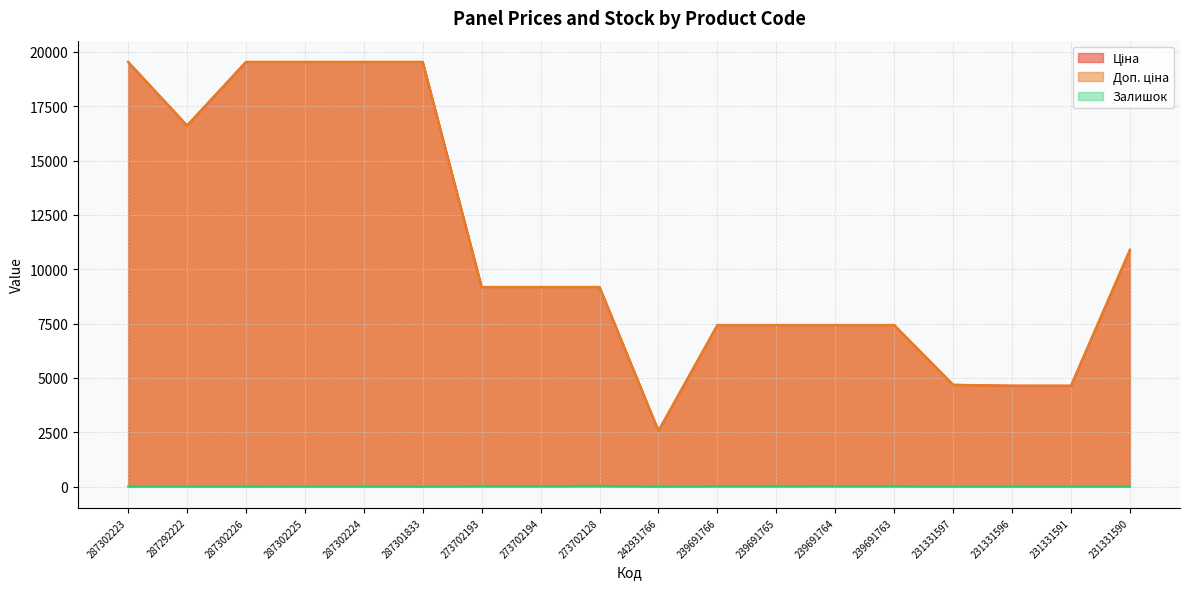

At which category does Ціна reach its first local valley?

287292222